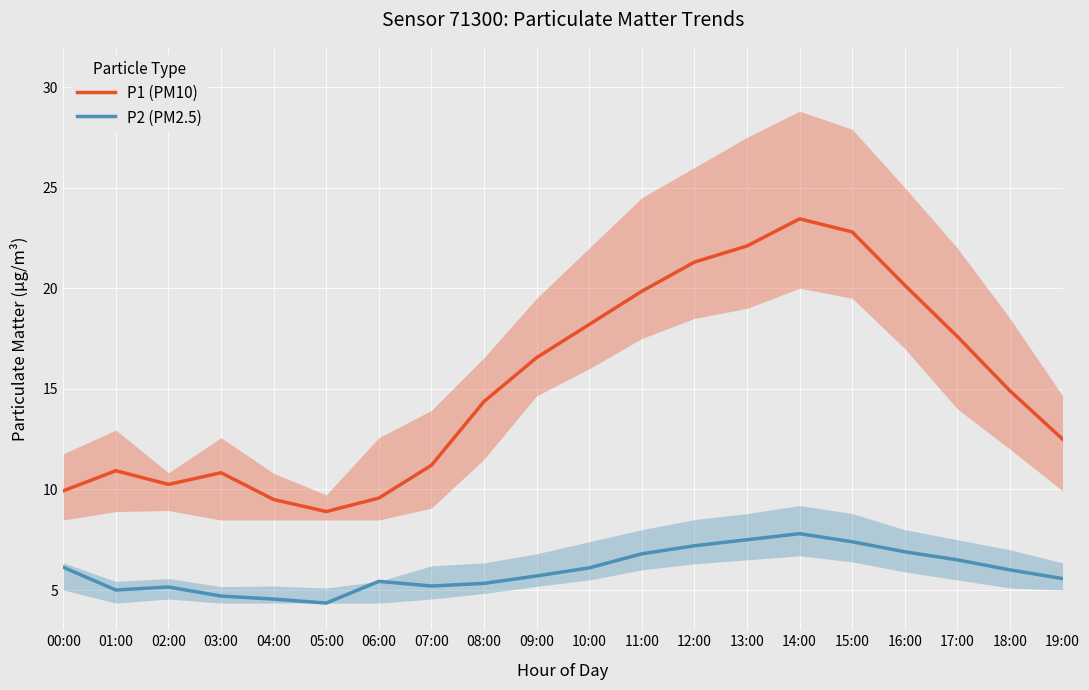

Which category has the highest value across all series?

14:00